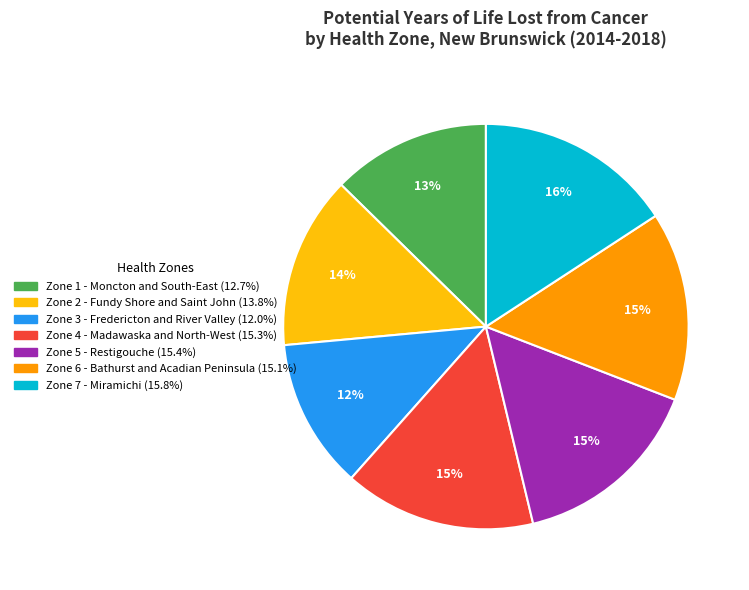

Which slice is the smallest?

Zone 3 - Fredericton and River Valley